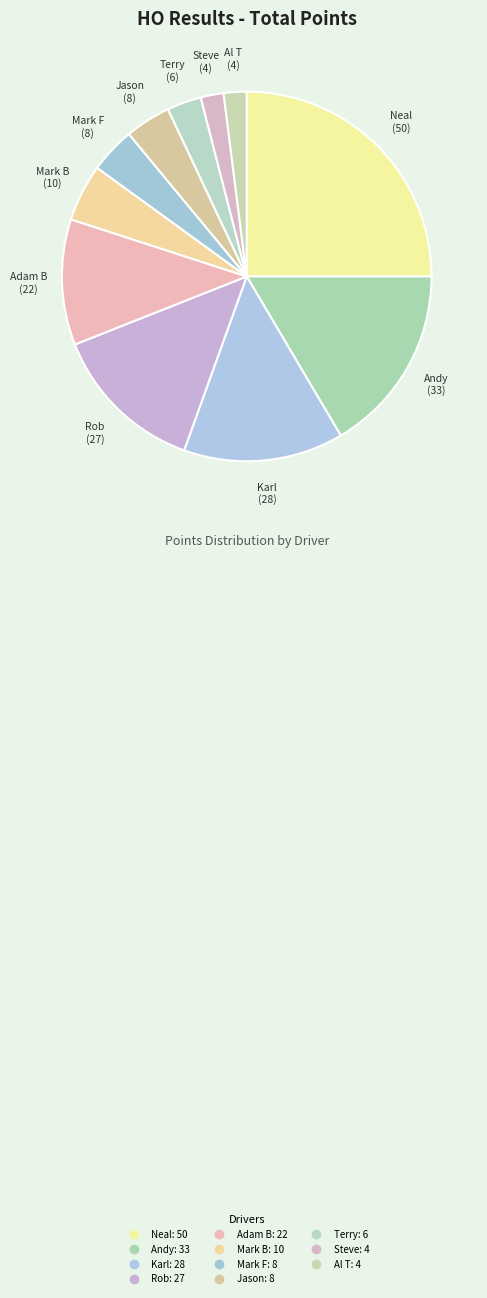

What is the largest slice in the pie chart?

Neal